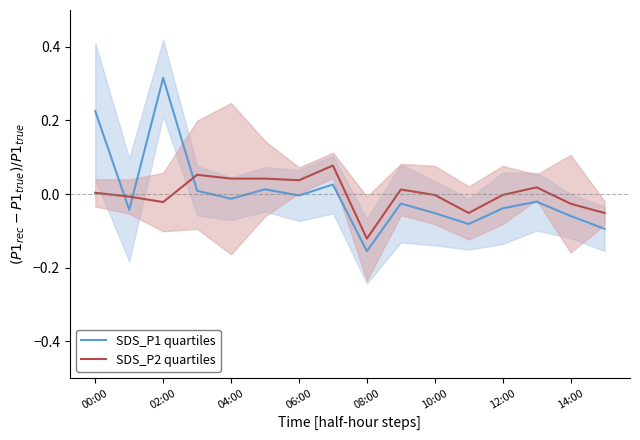

The SDS_P1 quartiles series shows -0.1 at 15. True or false?

True